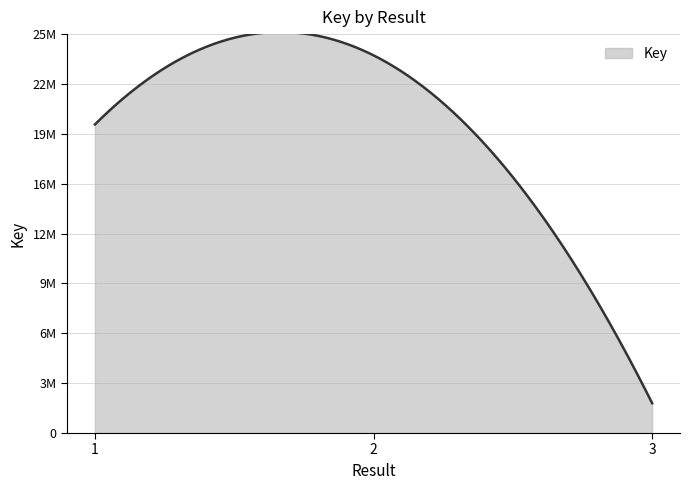

Reading left to right, extract all data points from this chart.

19339949	23669458	1870728